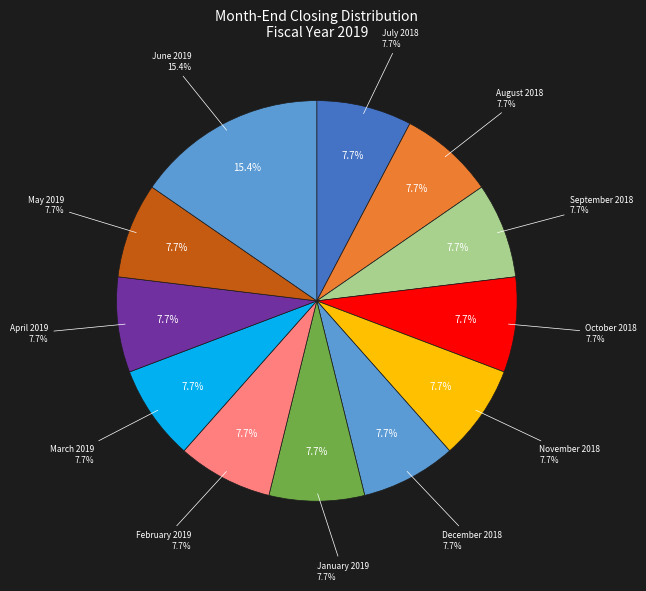

Count the number of slices in the pie.

12